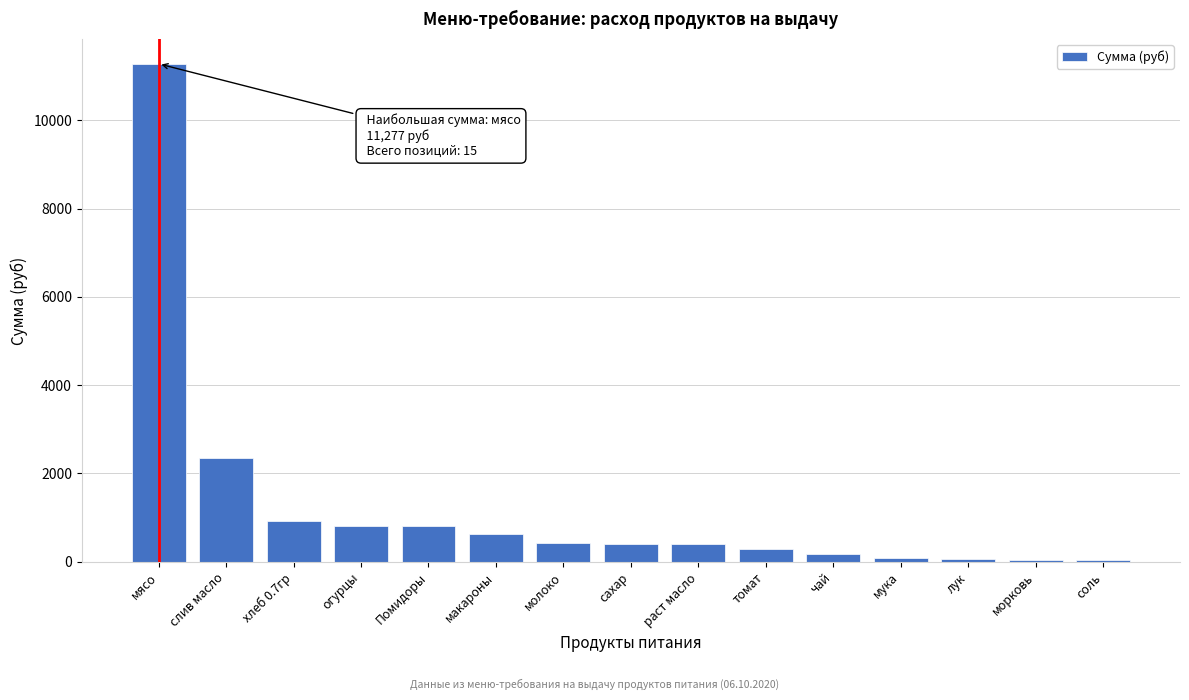

At which category does the chart reach its peak across all series?

мясо